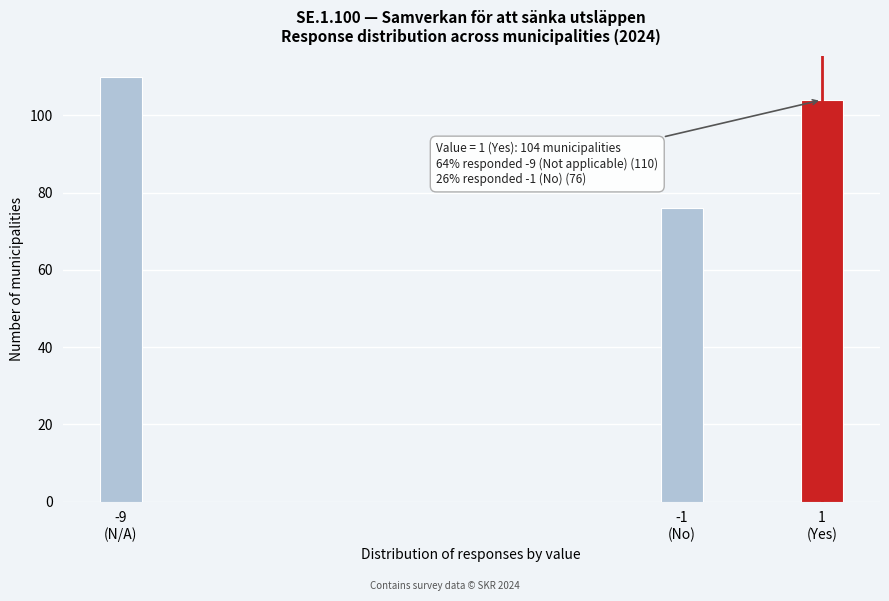

Reading left to right, extract all data points from this chart.

110	76	104